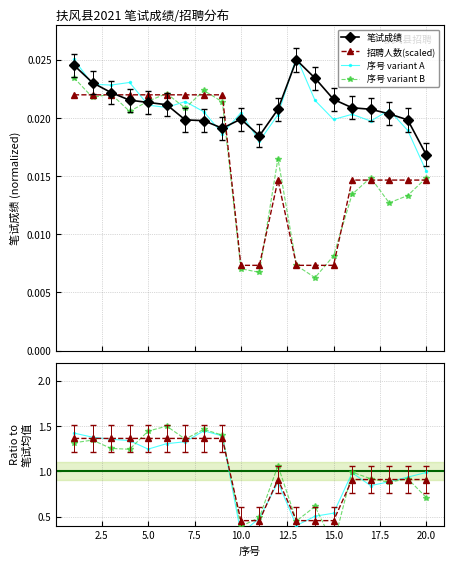

Which series ends up on top after the final intersection of 序号 variant A and 招聘人数(scaled)?

序号 variant A